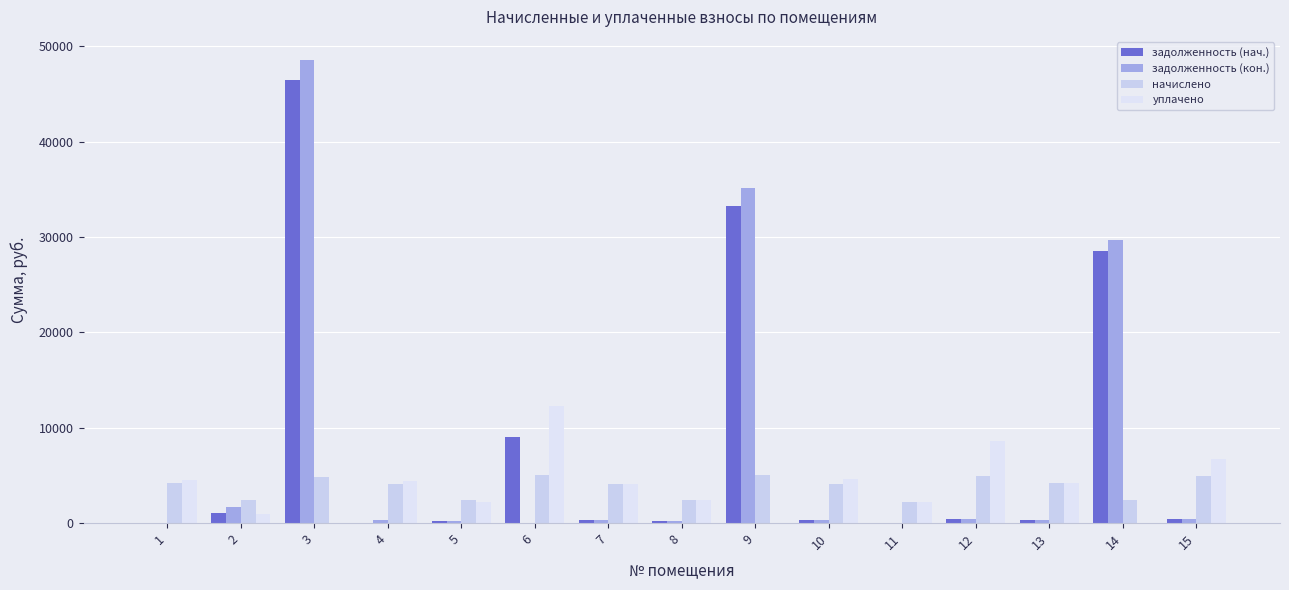

How many groups of bars are there?

15